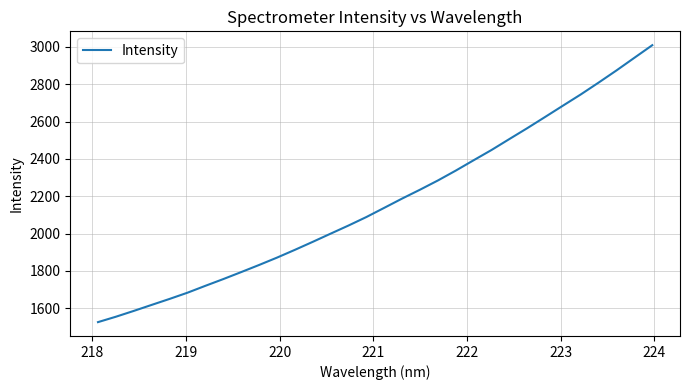

What is the smallest value displayed?

1526.4